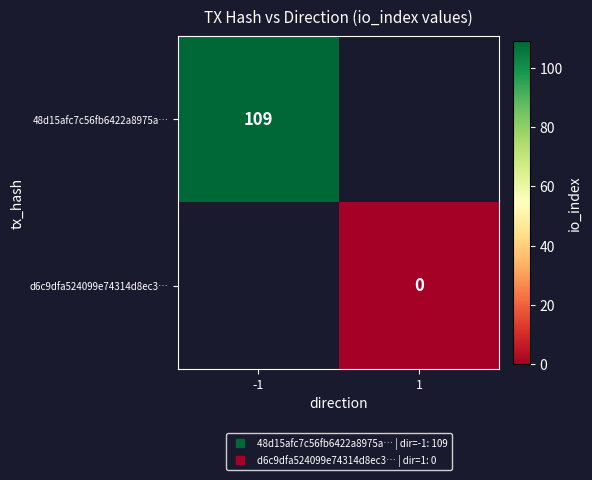

Which series has the widest spread of values?

48d15afc7c56fb6422a8975a…